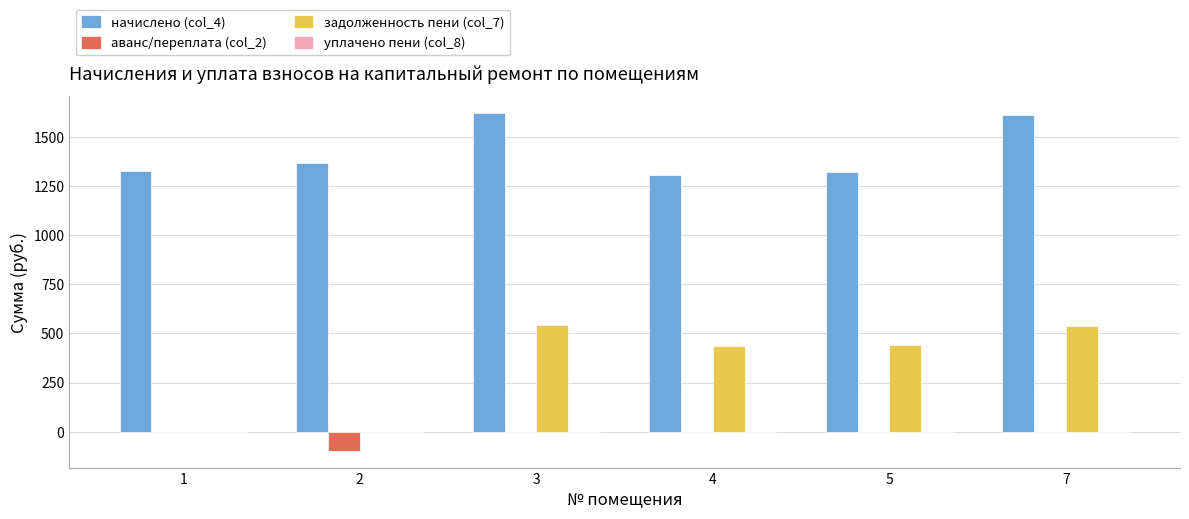

The value of начислено (col_4) at 3 is 1624.0. True or false?

True